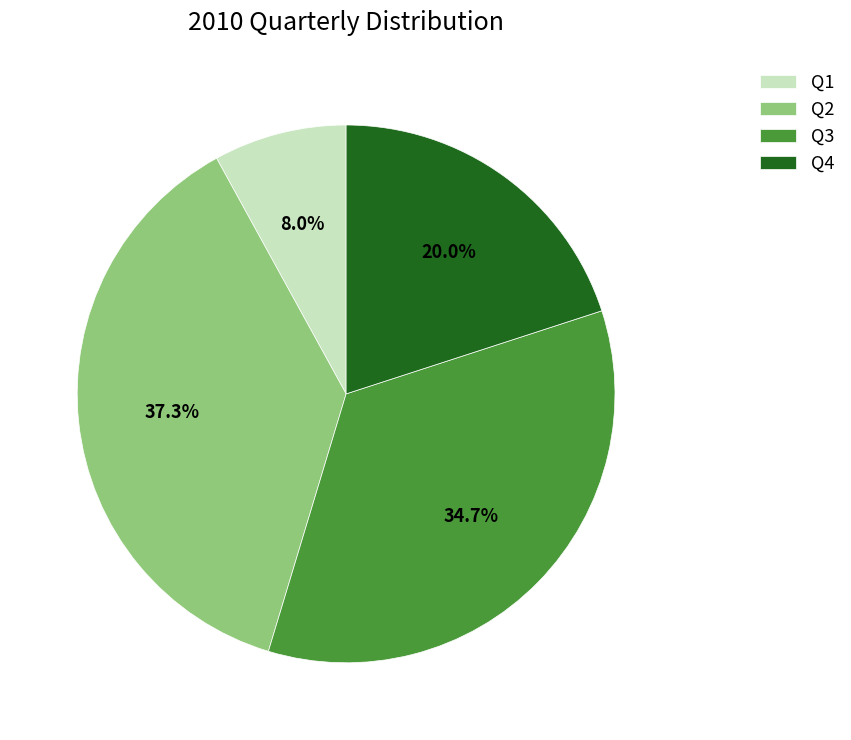

To the nearest percent, what is the average slice percentage?

25%